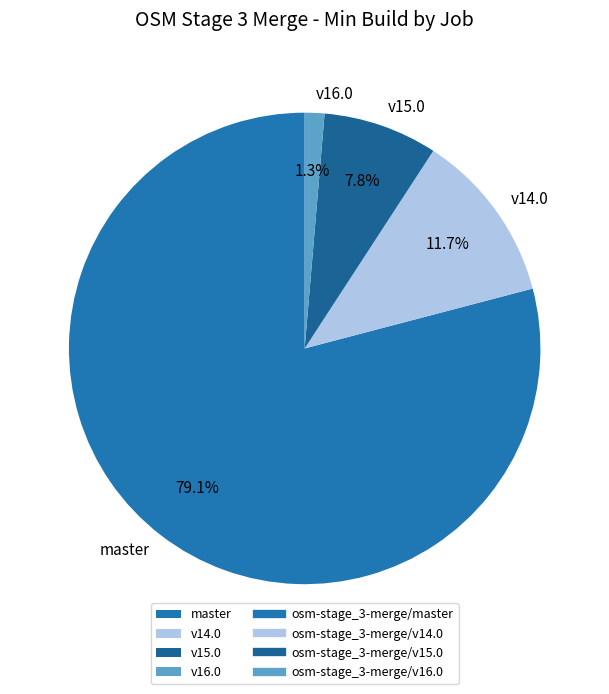

Which slice is the largest?

master